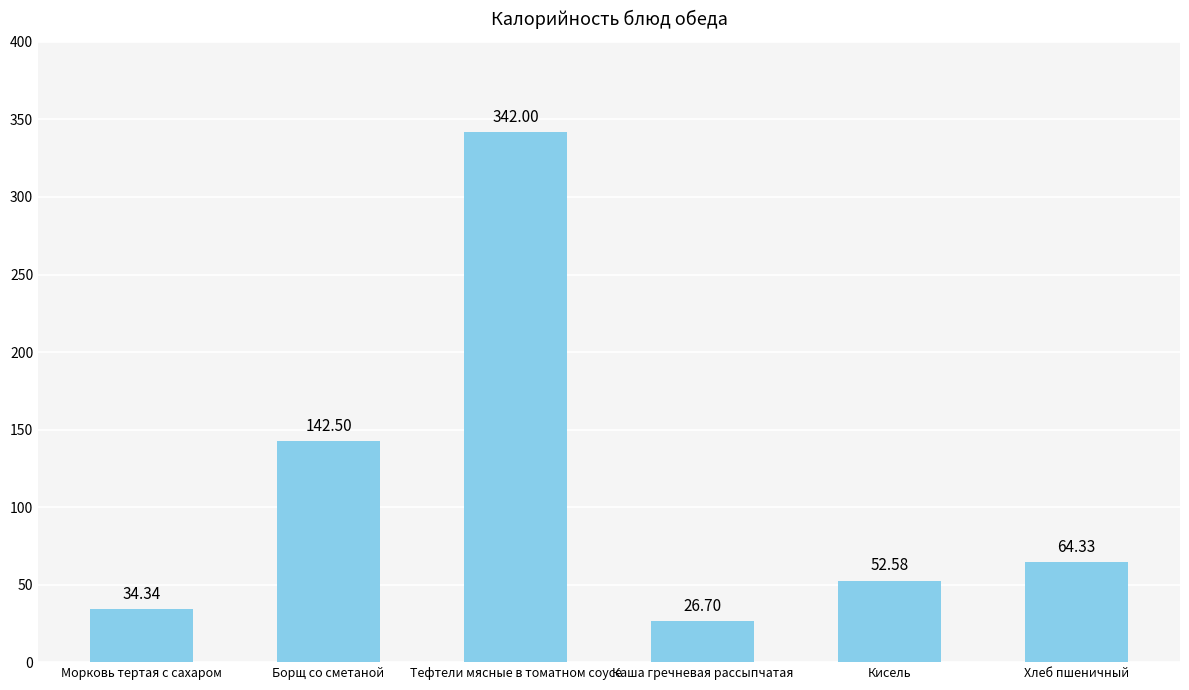

Where is the data nearest to the value 184?

Борщ со сметаной